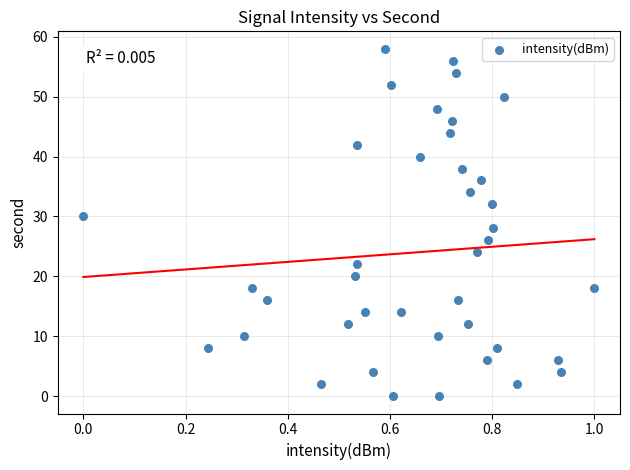

What is the range of Y values (max minus min)?

58